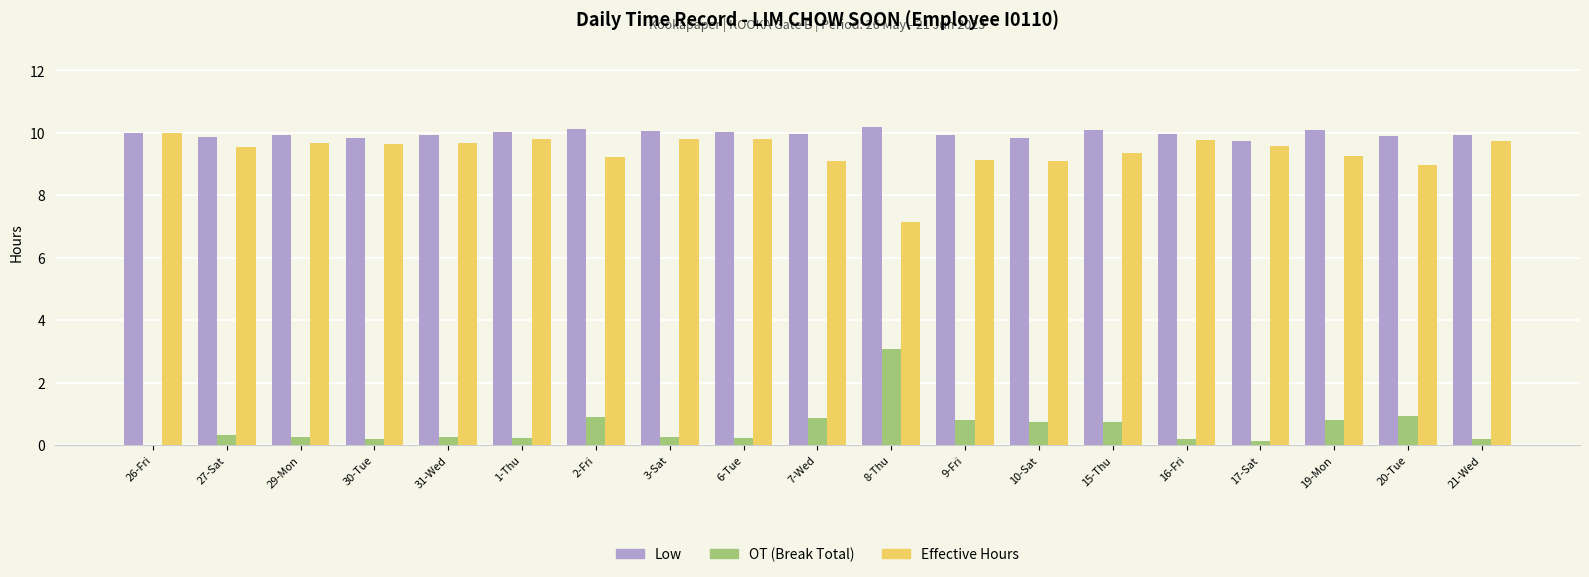

What is the sum of the Low values at 31-Wed and 6-Tue?

19.9